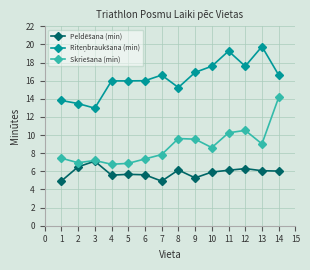

What is the spread (max minus min) of values at 10?

11.7